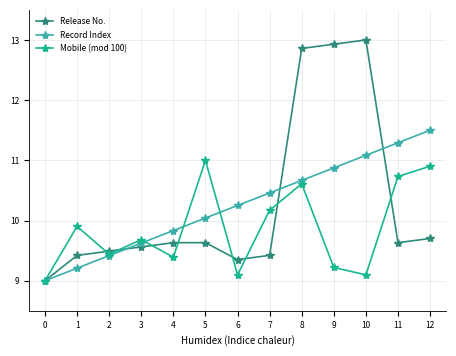

In Release No., how many points are lower than both neighbors (excluding endpoints)?

2